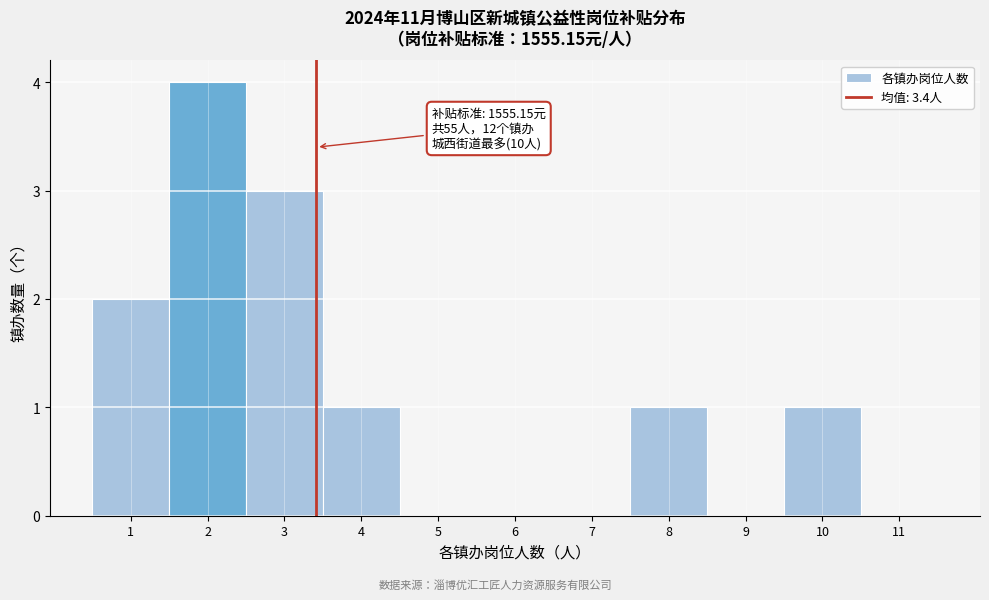

Over which range of the x-axis is the bar tallest?

1.5 to 2.5